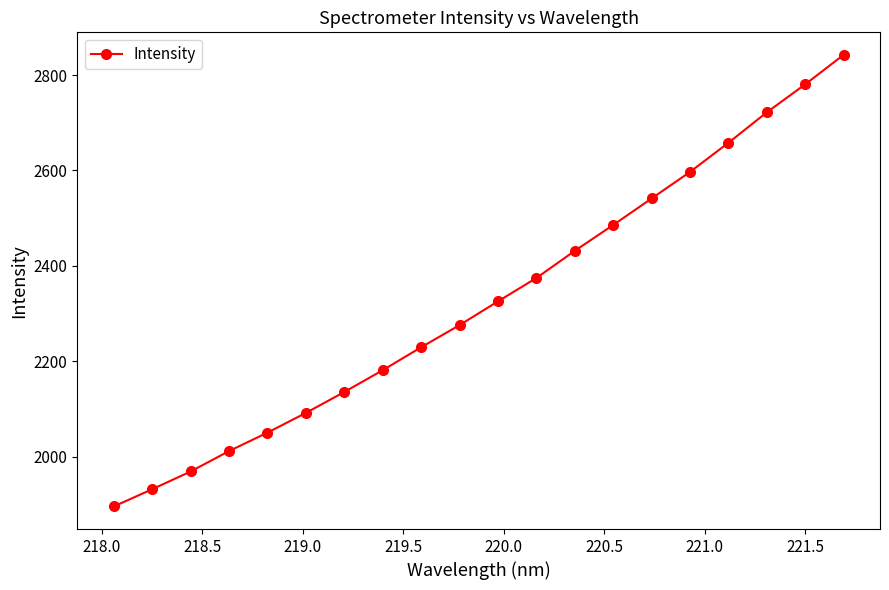

What is the maximum value shown in the chart?

2842.2